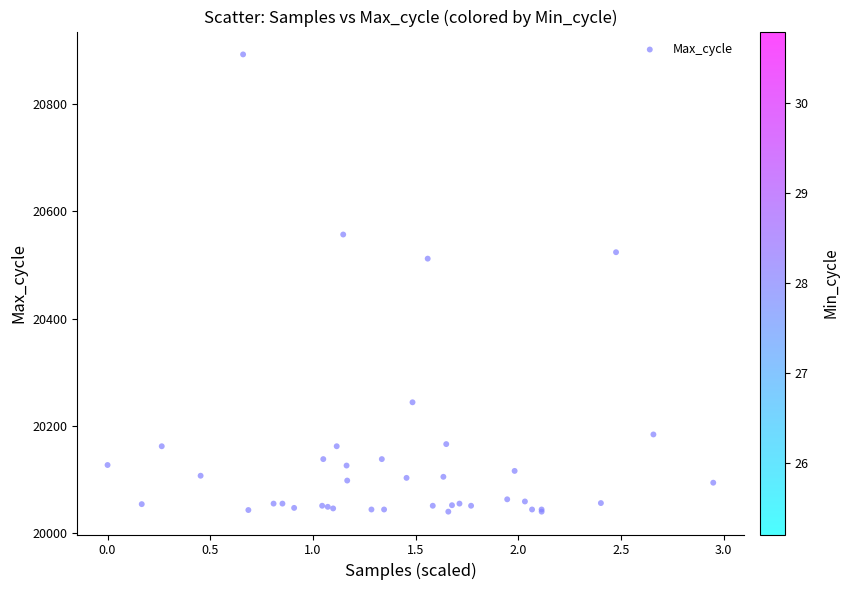

What Y value in the scatter plot is closest to 20466?

20512